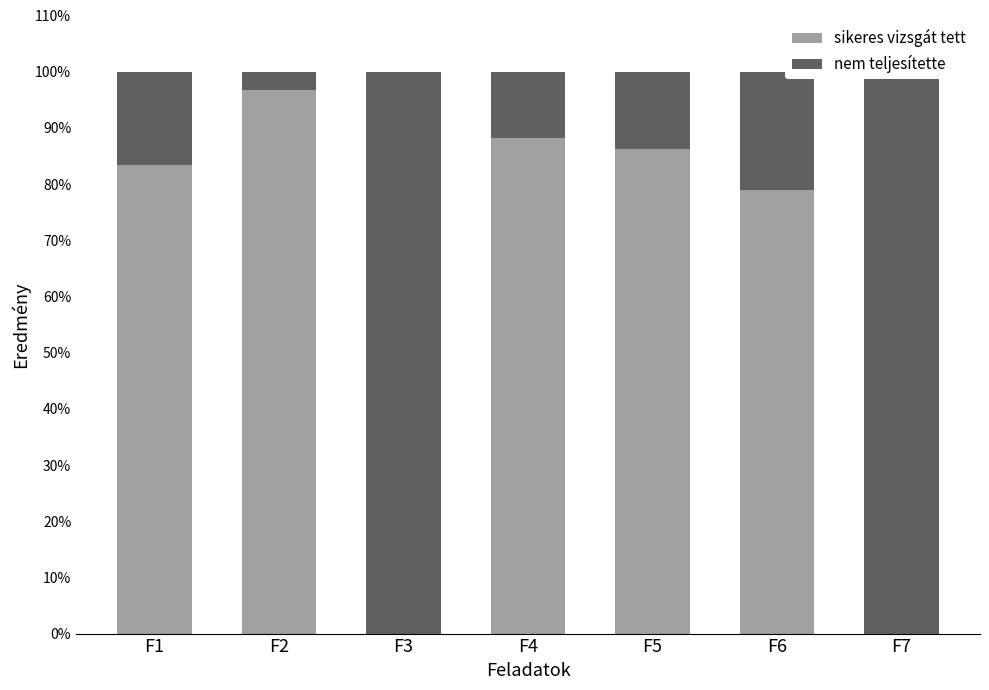

The value of sikeres vizsgát tett at F1 is 83.3. True or false?

True